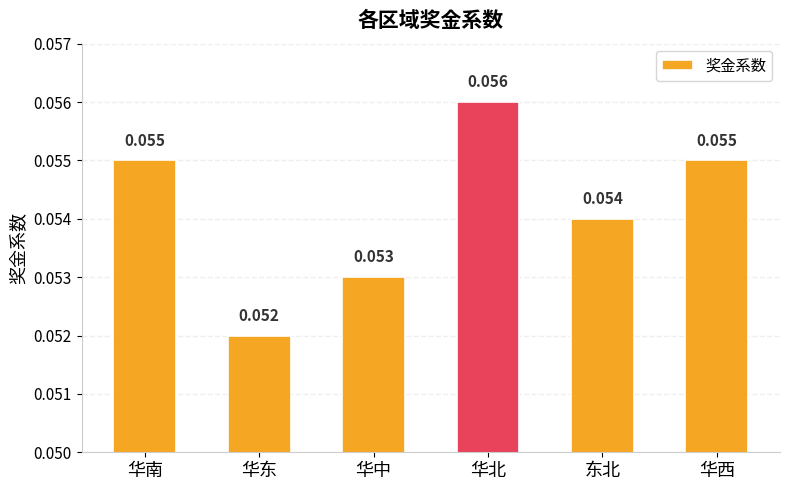

What is the label of the 6th bar from the left?

华西